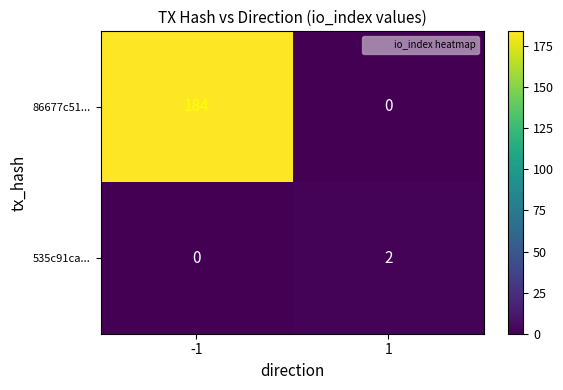

True or false: 535c91ca... has a value of 2 at 1.

True